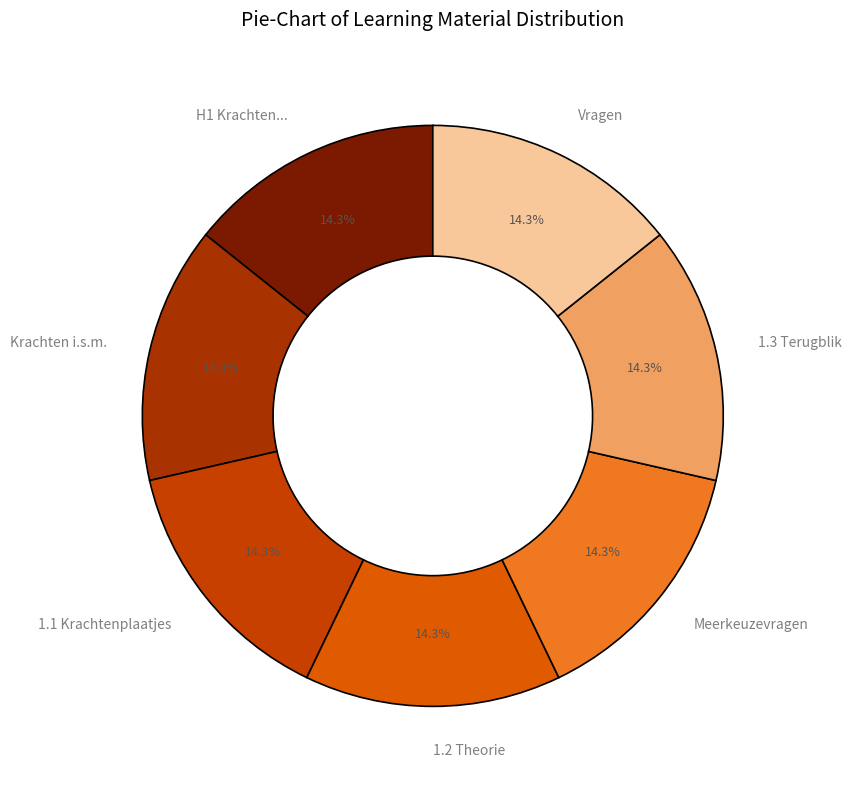

Combined, do 1.1 Krachtenplaatjes and 1.2 Theorie account for over 50%?

No